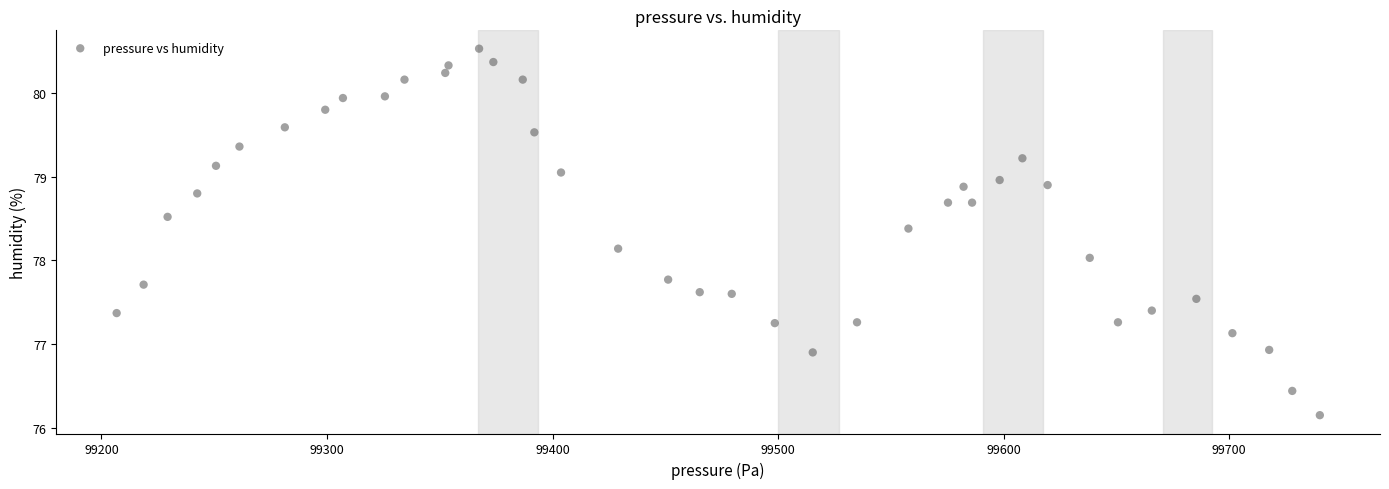

What is the range of X values (max minus min)?

533.4